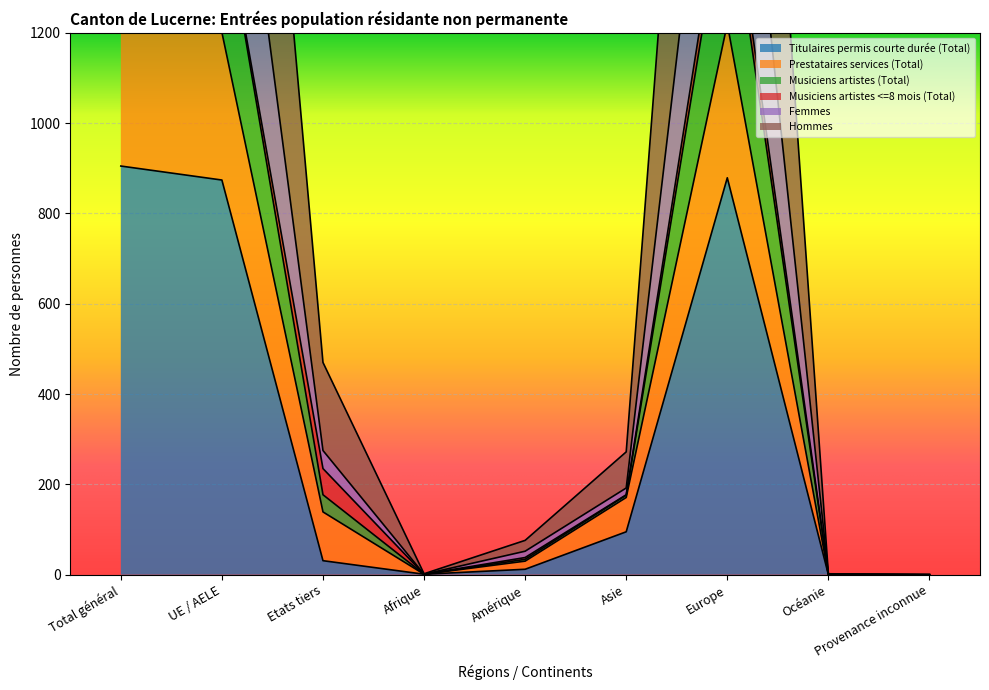

True or false: Musiciens artistes (Total) and Titulaires permis courte durée (Total) cross at least once.

False